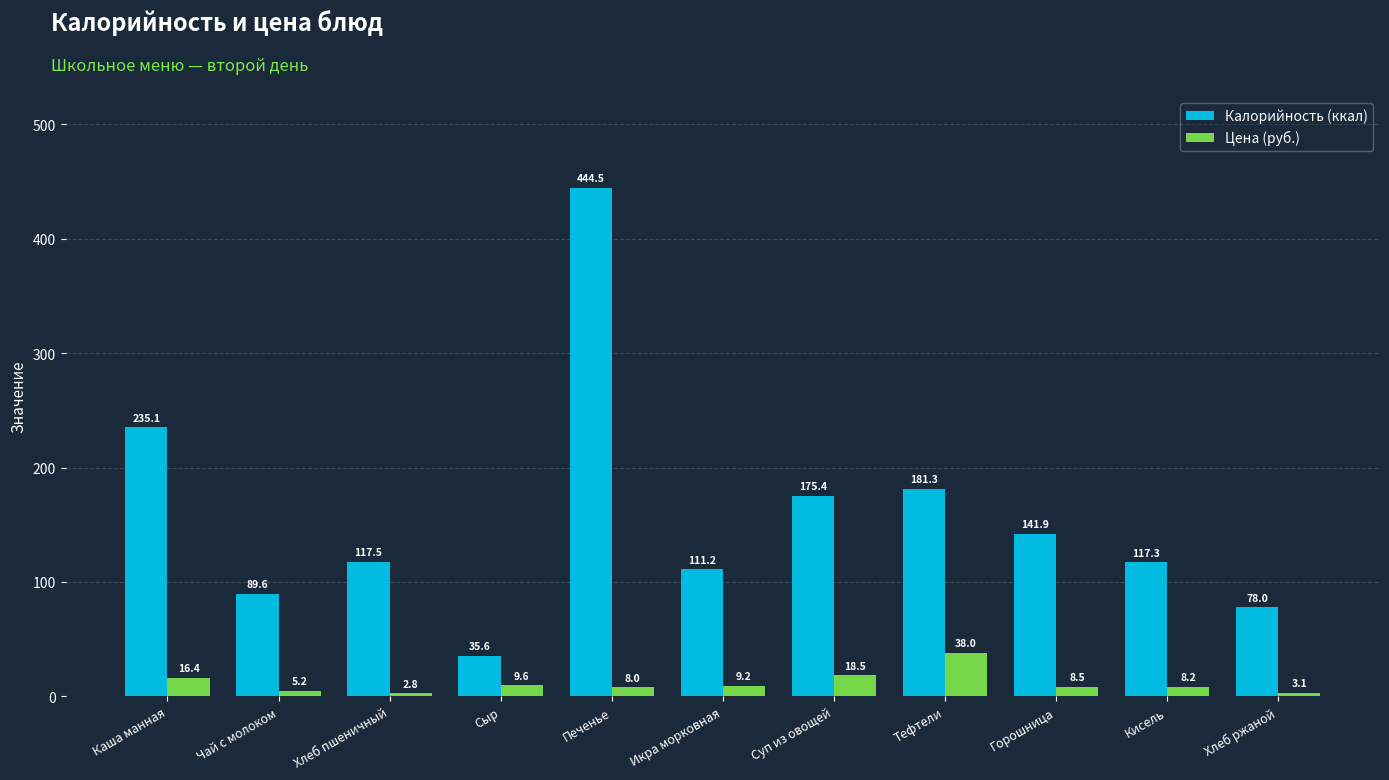

At how many categories does at least one series exceed 319?

1